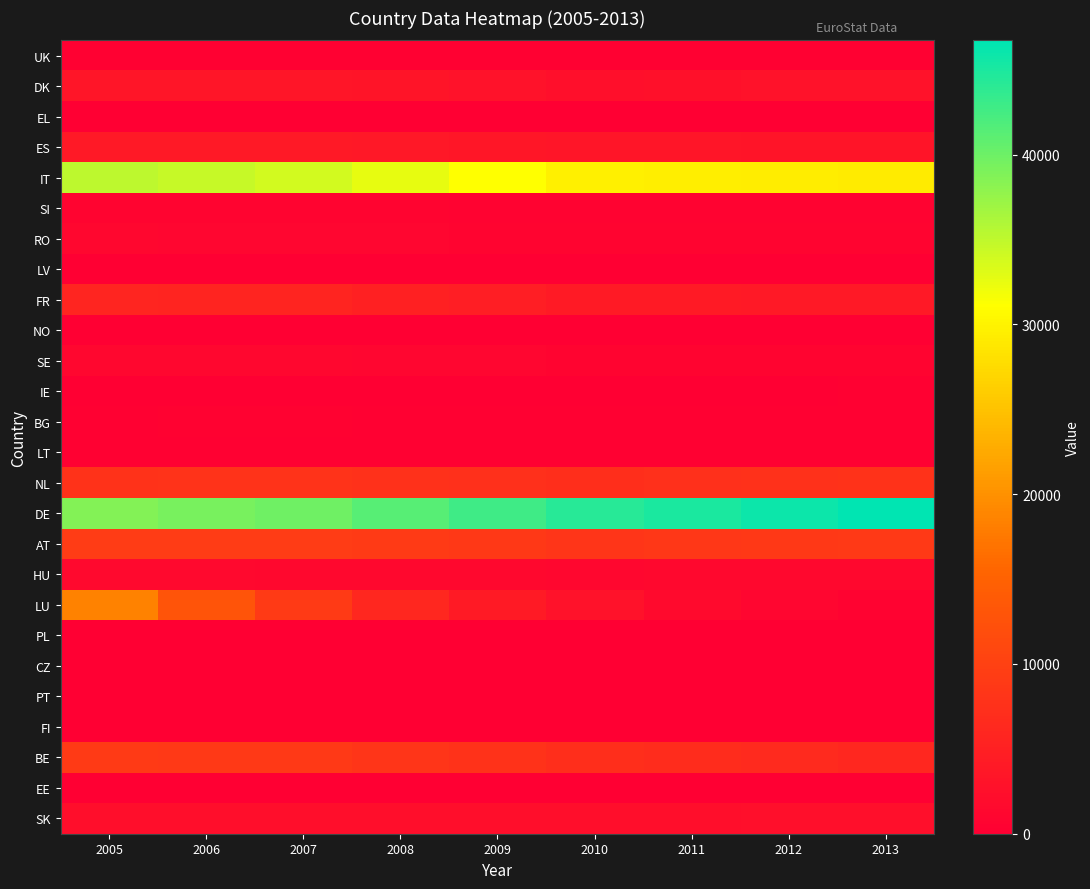

How many data points does each series have?

9